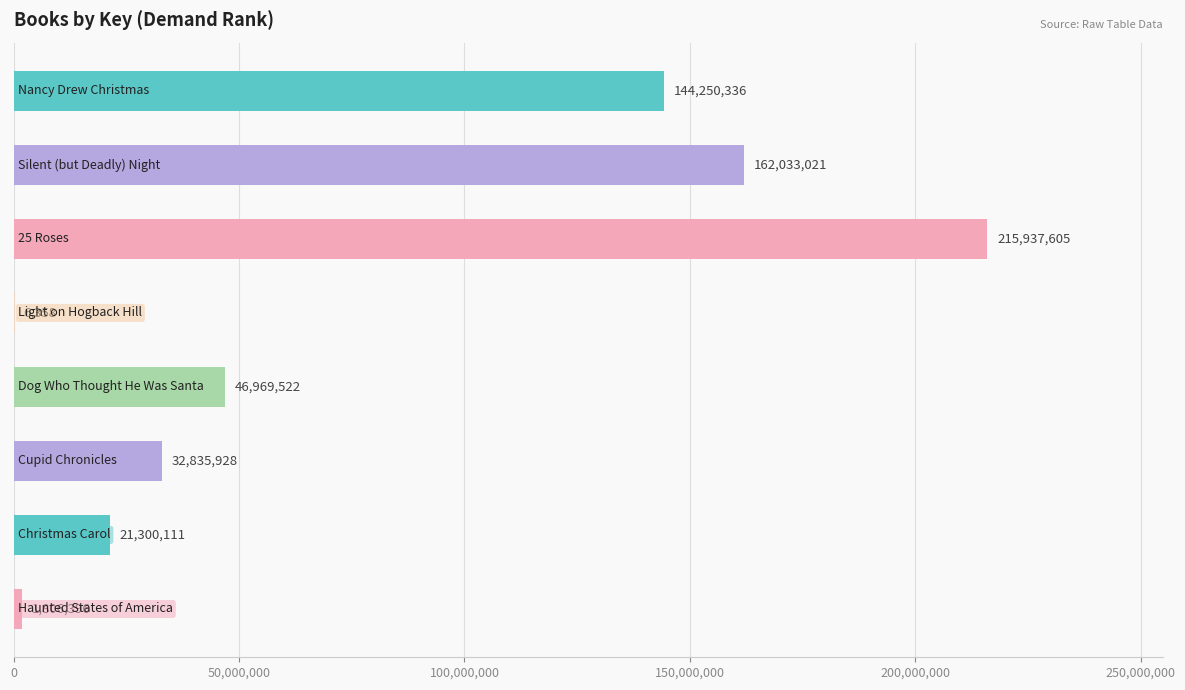

What is the sum of all values?

625139277